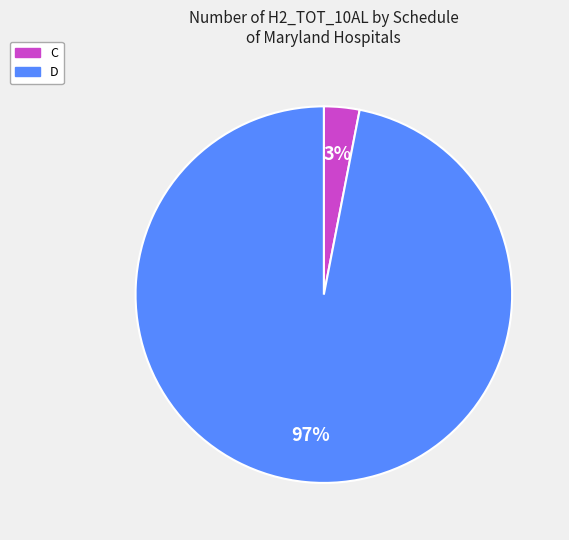

To the nearest percent, what is the average slice percentage?

50%